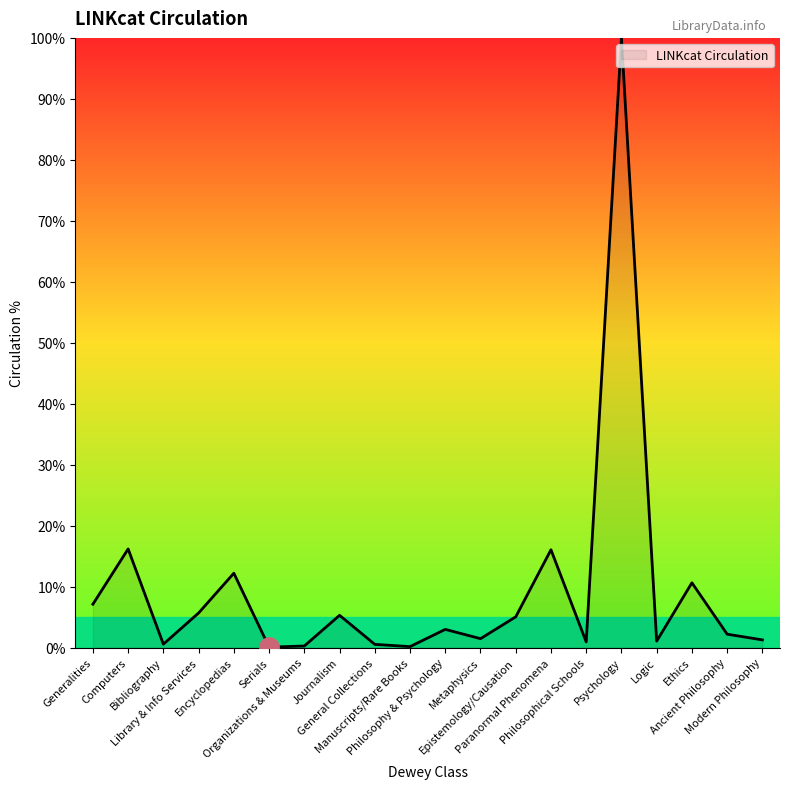

Does the chart display data point markers on the line(s)?

No